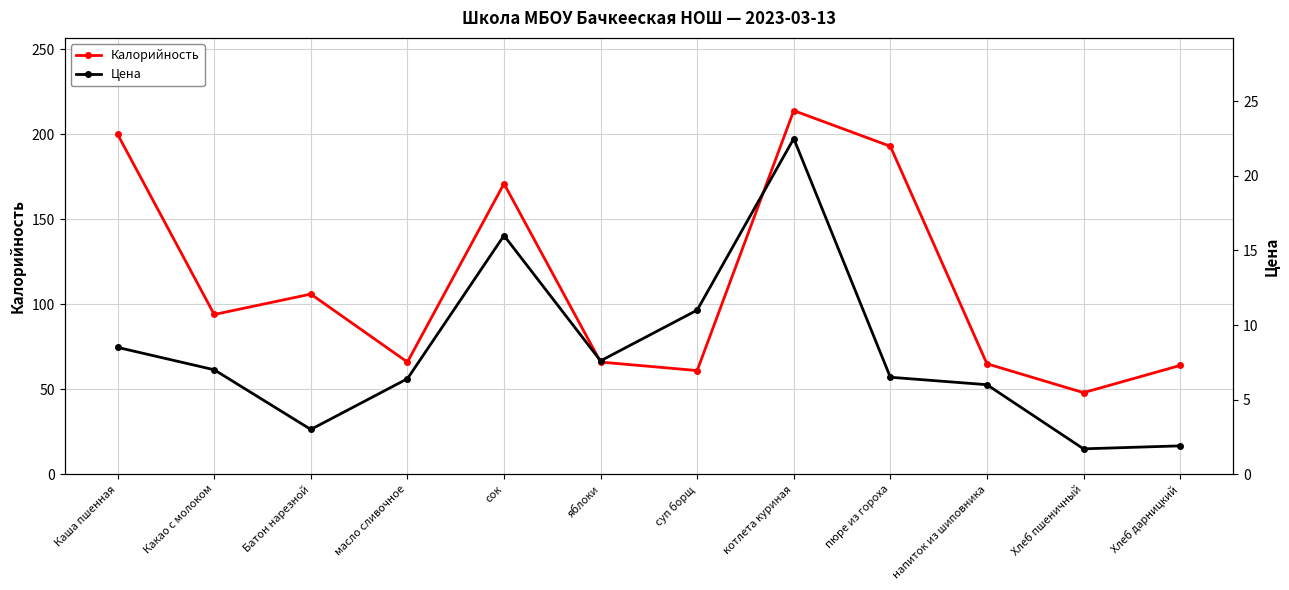

True or false: Цена and Калорийность intersect in this chart.

False